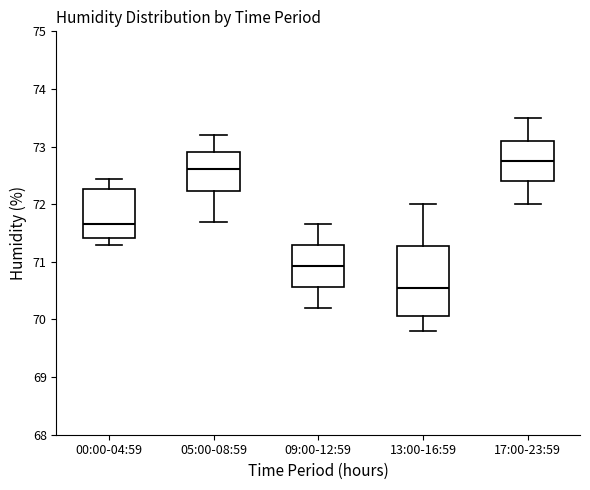

Which box is the tallest, from its lower edge to its upper edge?

13:00-16:59